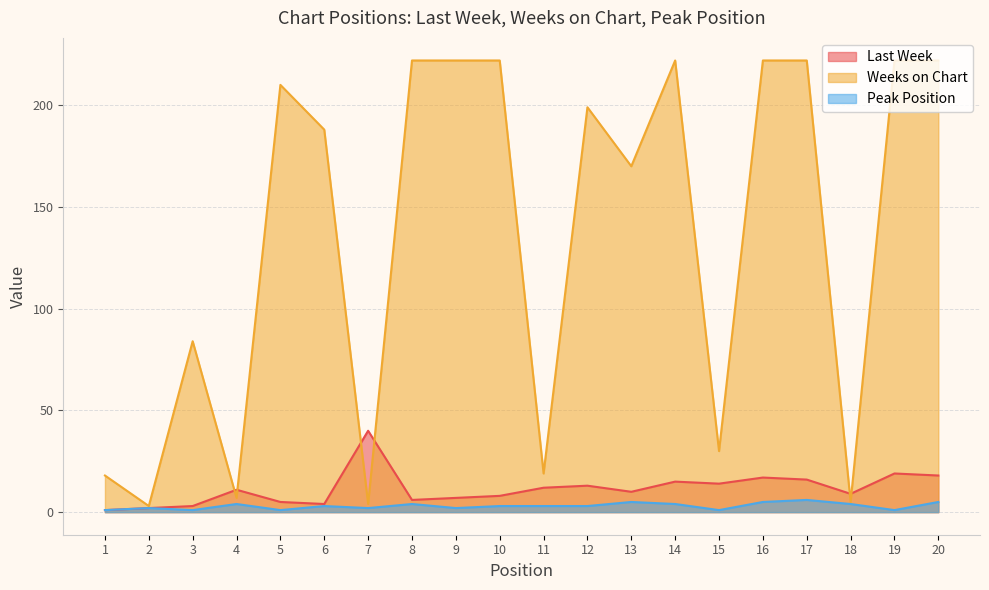

True or false: Peak Position and Last Week cross at least once.

False